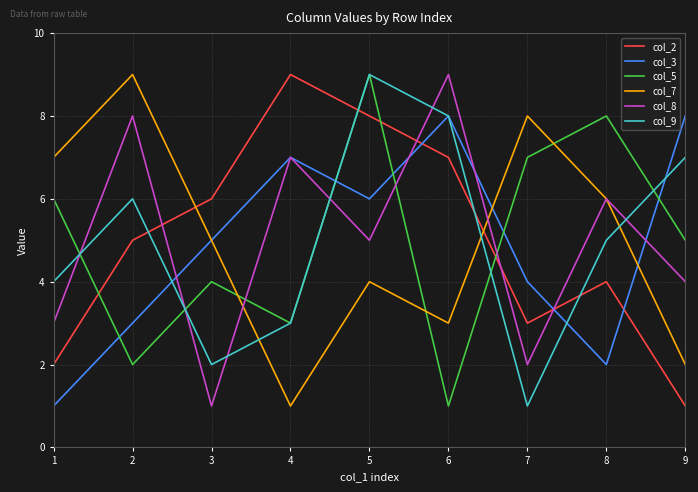

What is the total value across all series at 6?

36